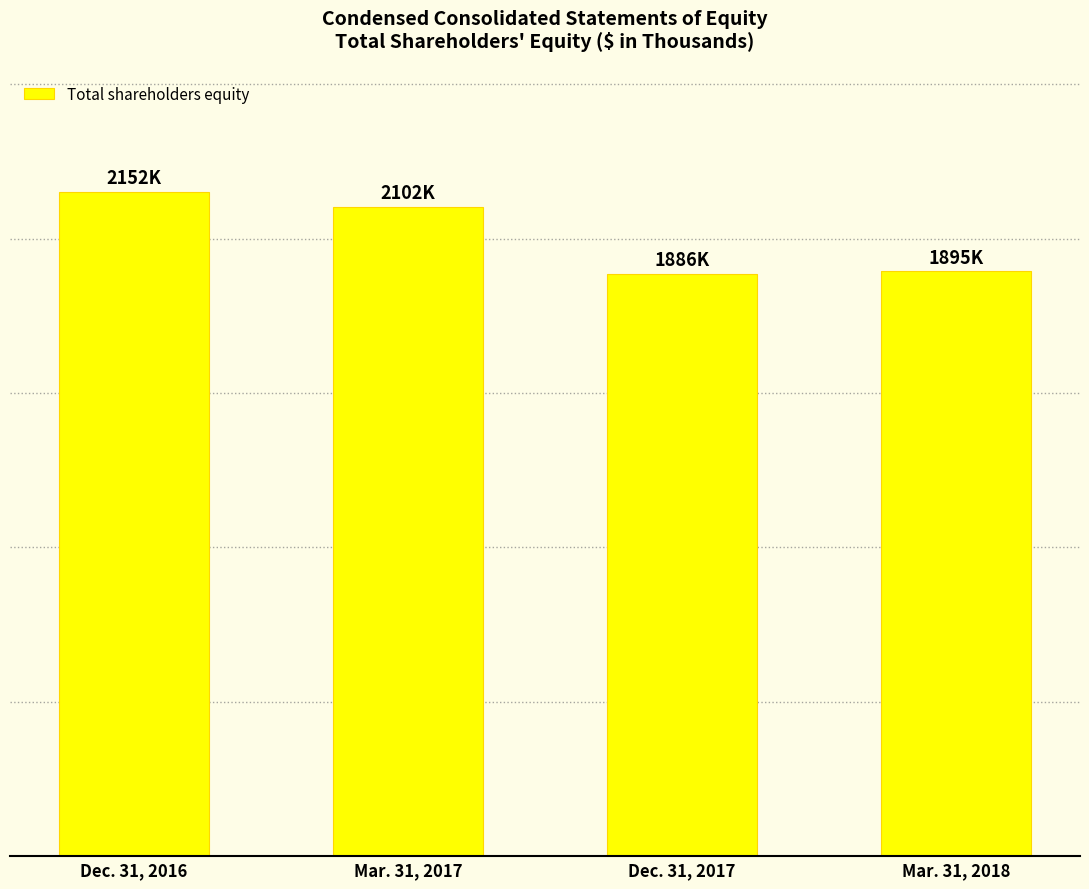

What value does the data have at Mar. 31, 2017?

2102481